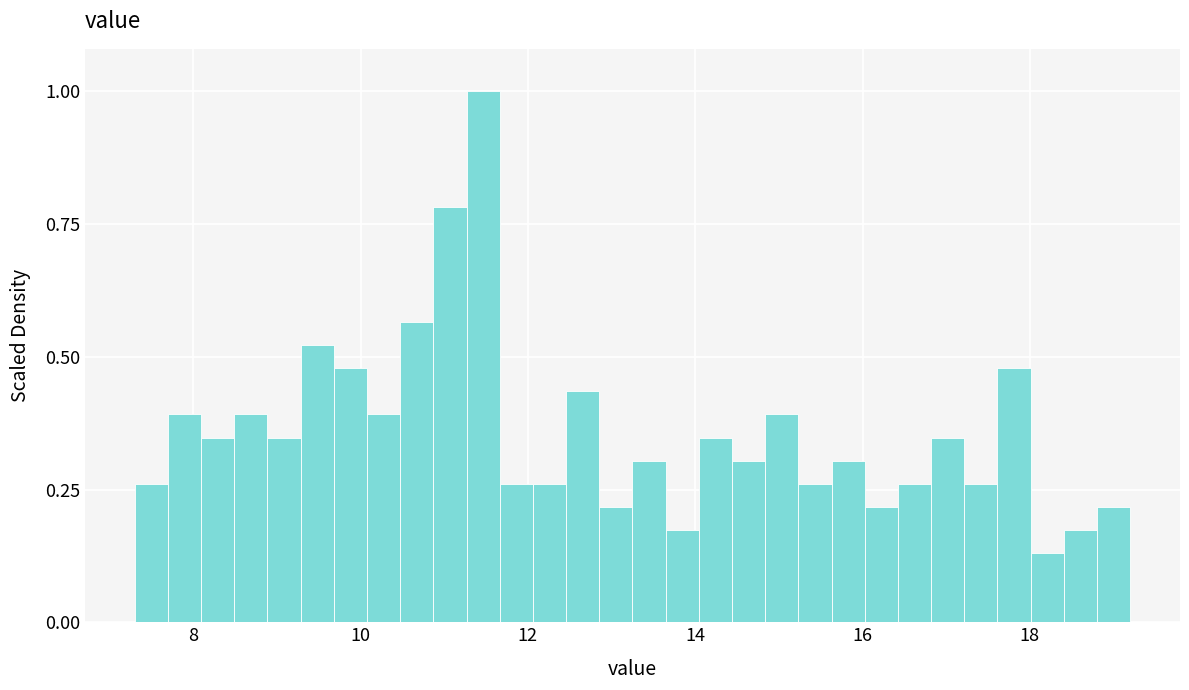

Around what value on the x-axis is the tallest bar? Give the approximate position of its centre, as read against the axis.

11.4